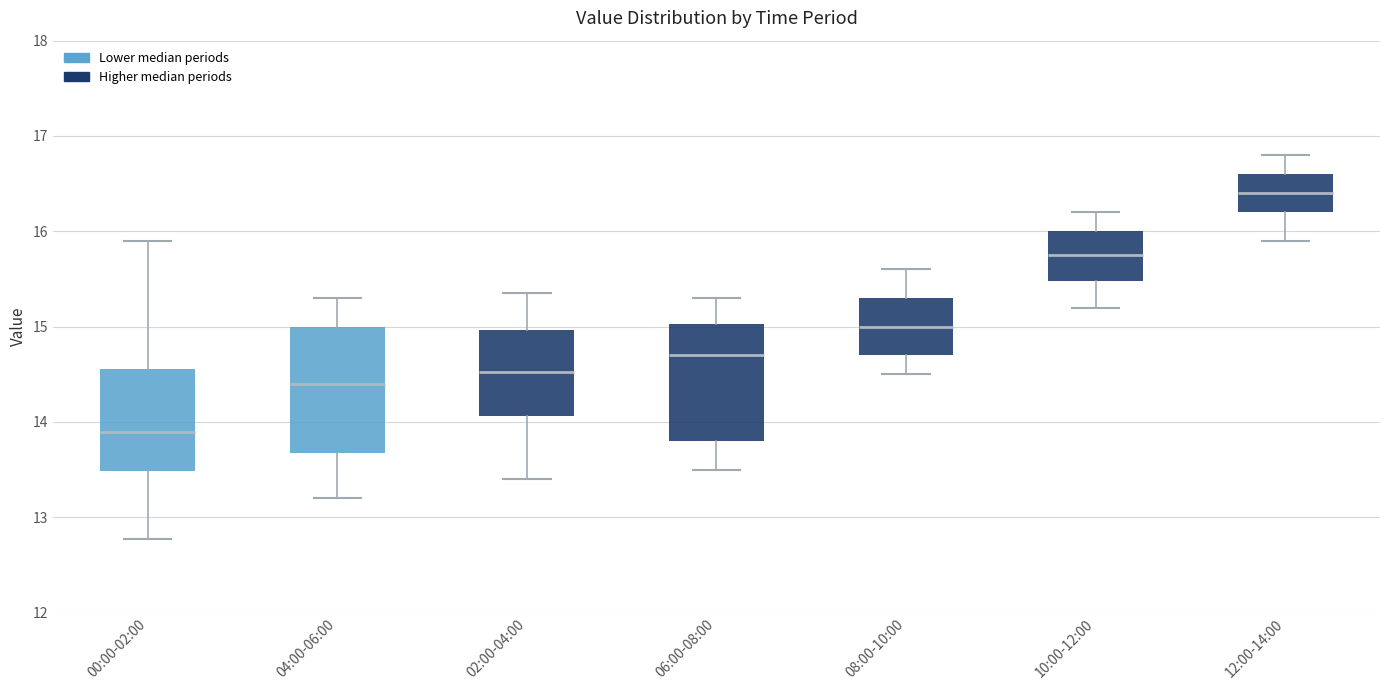

Where is the upper edge of the box for 12:00-14:00 on the y-axis? The values are not printed on the chart, so give them approximately, as read against the axis.

16.6